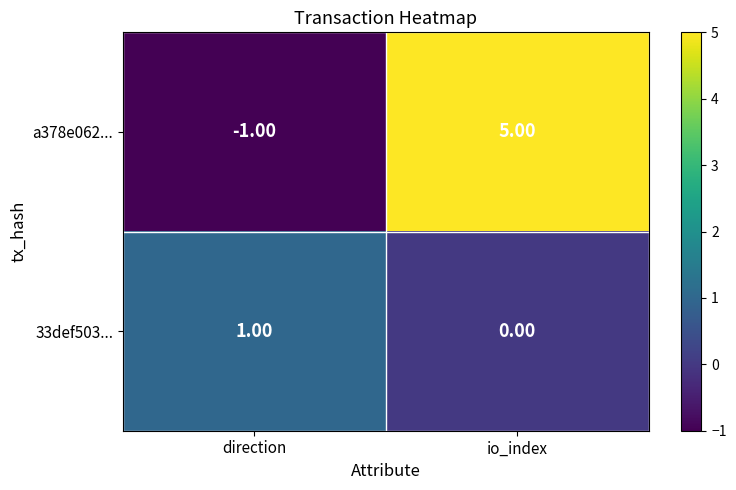

What is the smallest value displayed?

-1